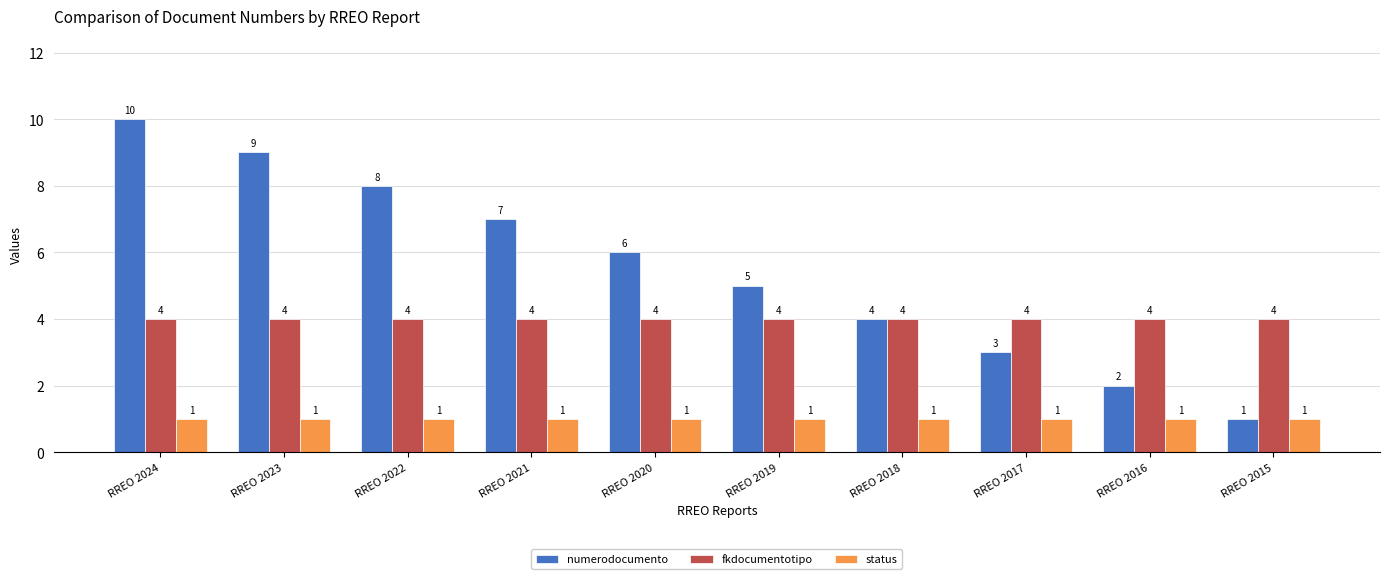

How many groups of bars are there?

10